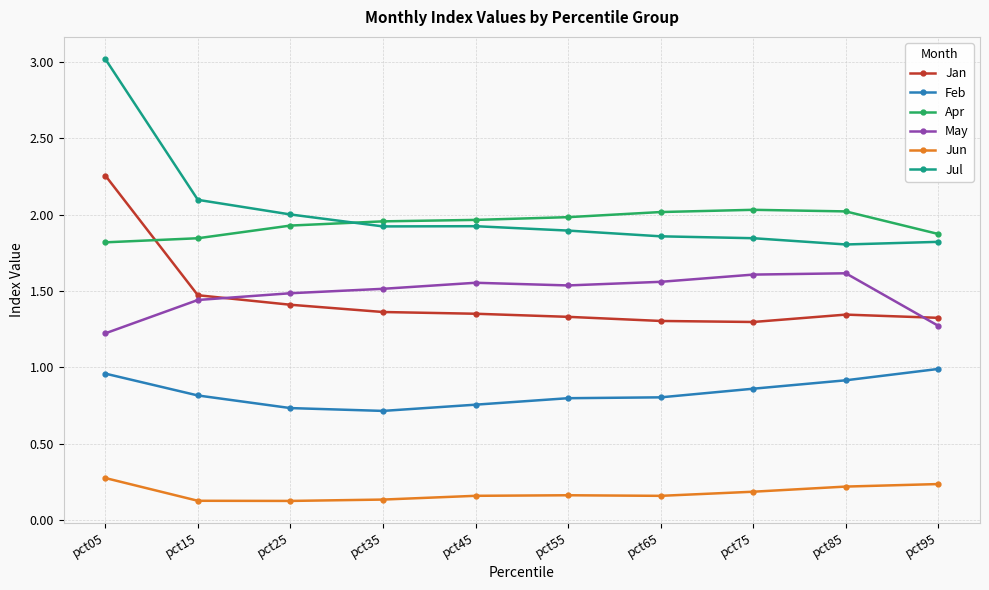

What is the maximum value shown in the chart?

3.0